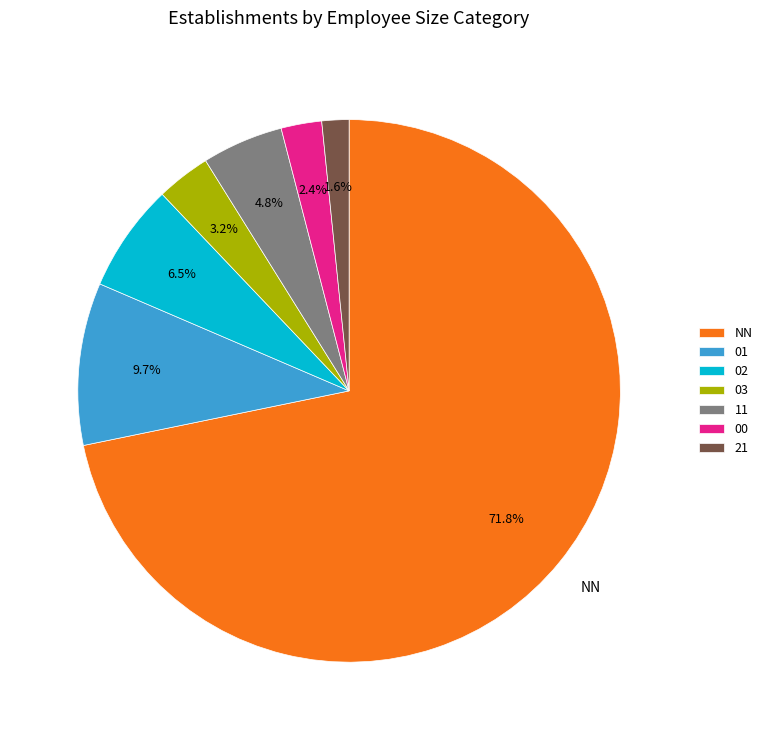

The 03 slice represents 3% of the pie. True or false?

True